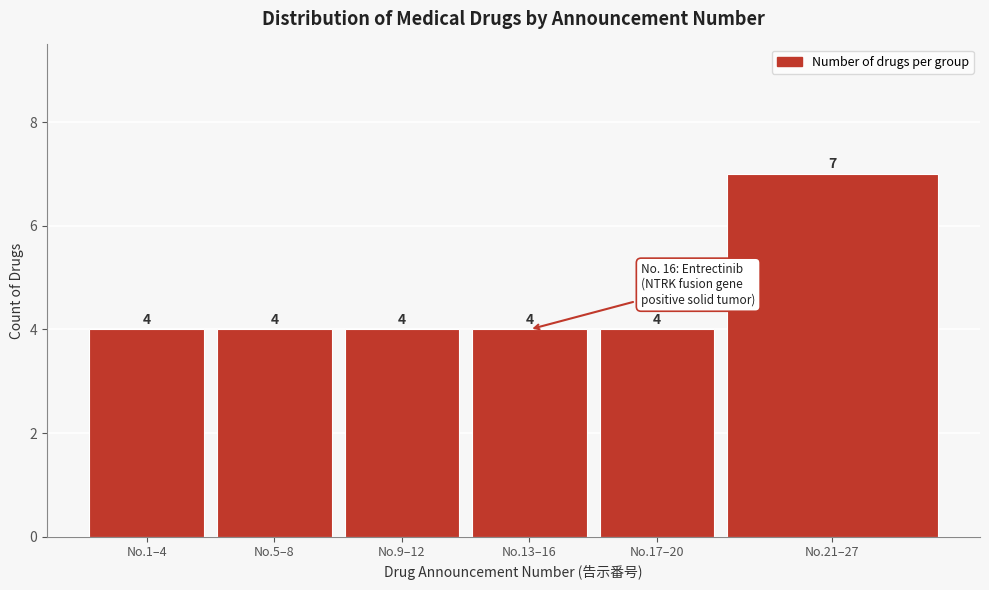

Reading right to left, extract all data points from this chart.

7	4	4	4	4	4